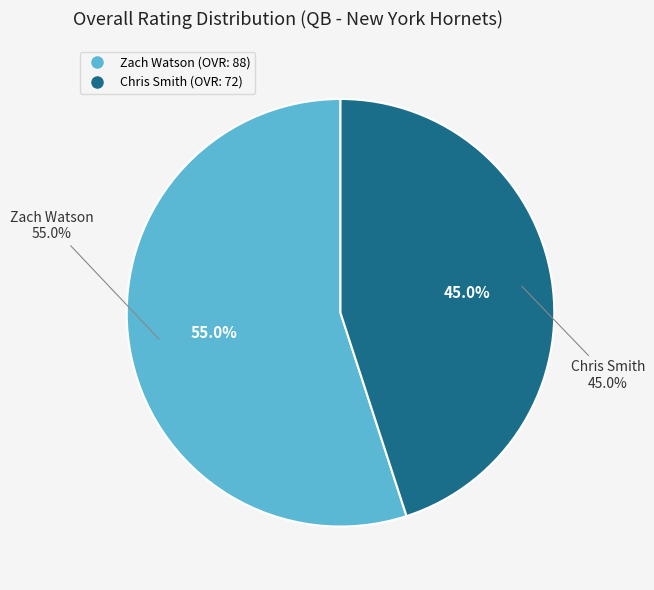

To the nearest percent, what is the average slice percentage?

50%